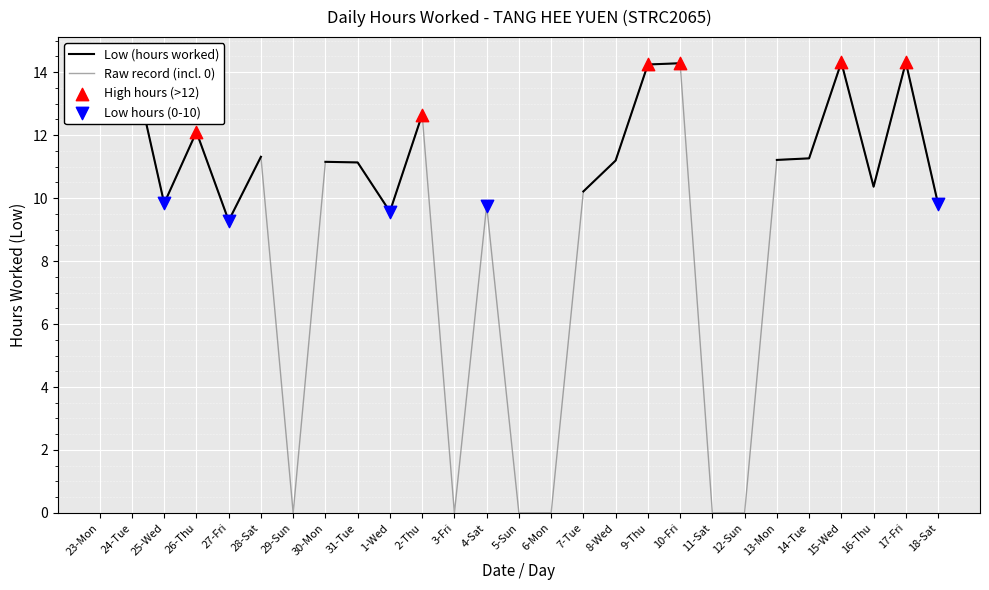

Which series has the largest Y range (max minus min)?

Raw record (incl. 0)